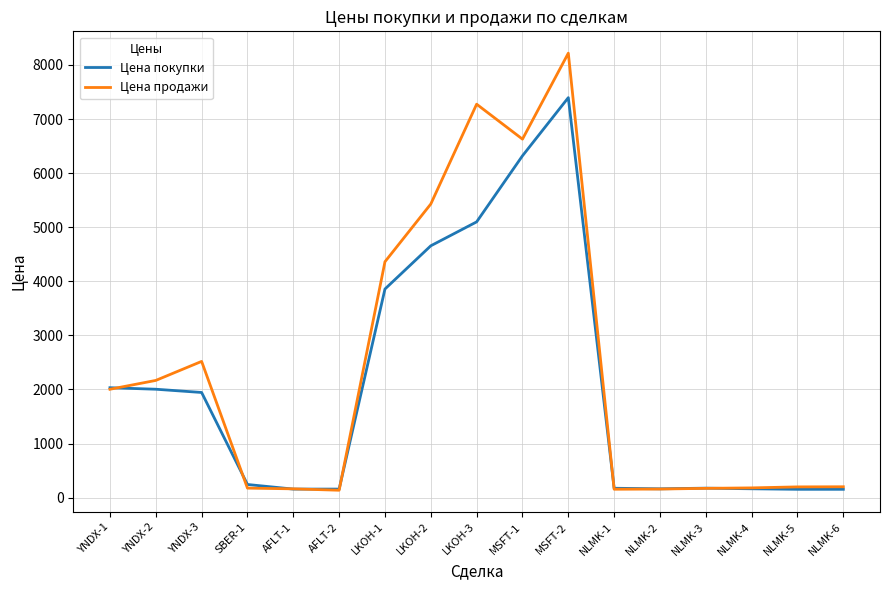

What is the spread (max minus min) of values at YNDX-2?

162.9